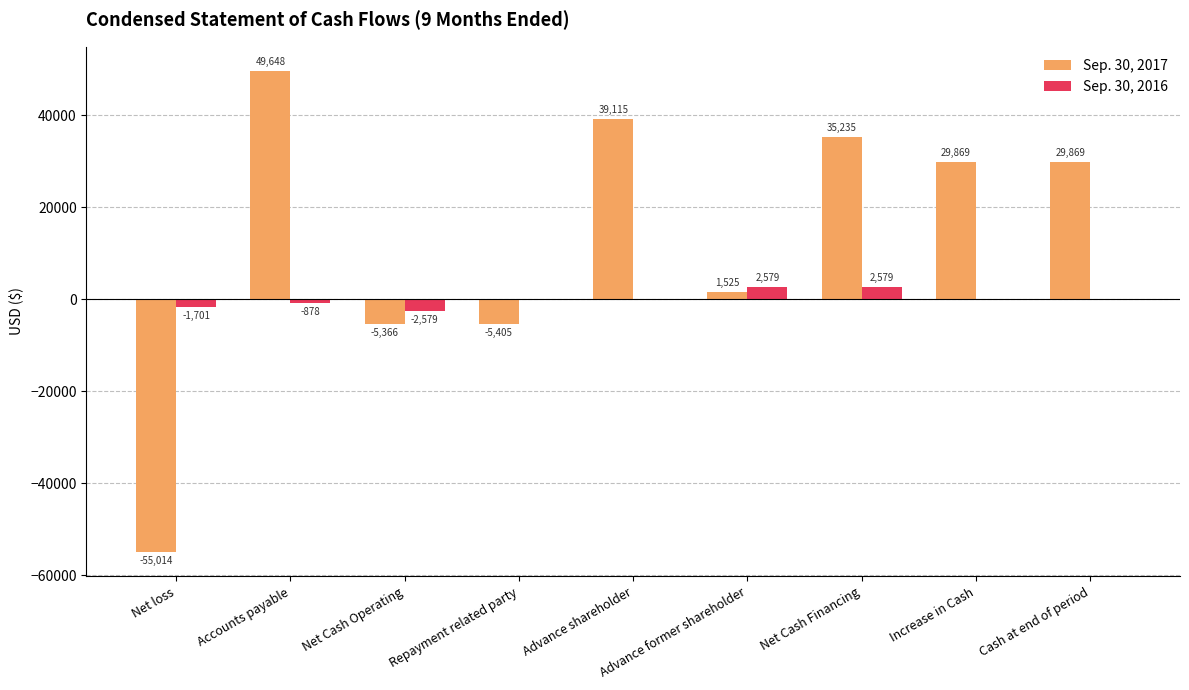

Between Net loss and Advance shareholder, which series saw the biggest shift?

Sep. 30, 2017